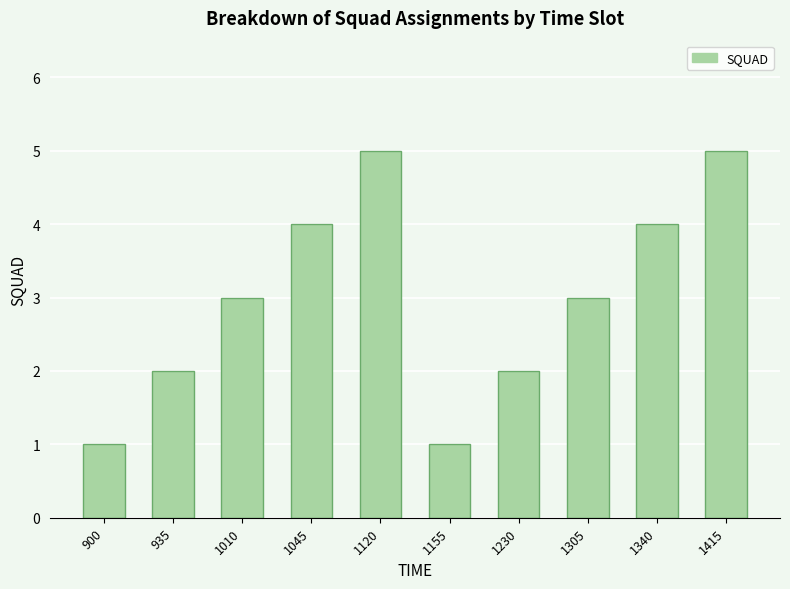

The value at 900 is 1. True or false?

True